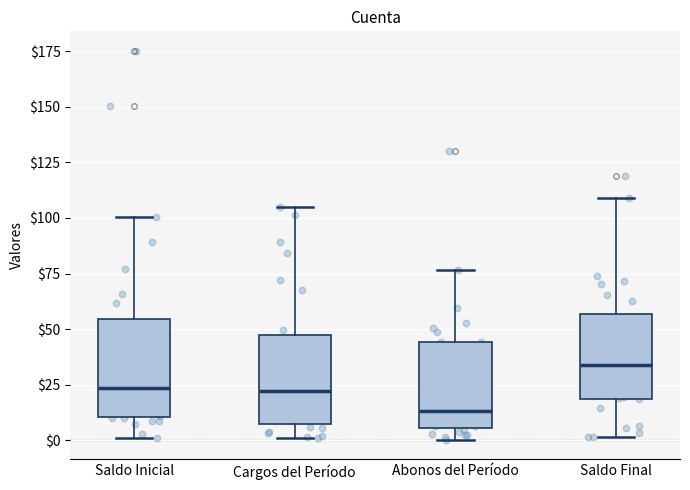

Where does the lower whisker of the box for Abonos del Período end on the y-axis? The values are not printed on the chart, so give them approximately, as read against the axis.

0